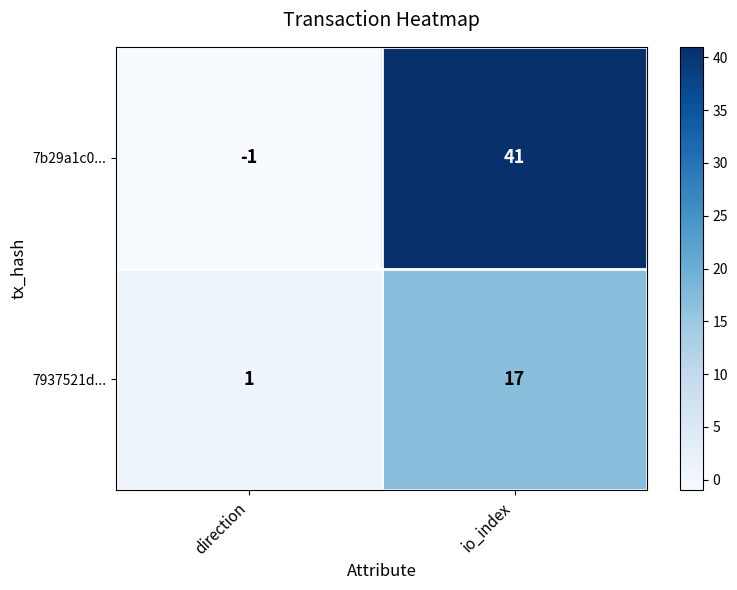

What is the minimum value shown in the chart?

-1